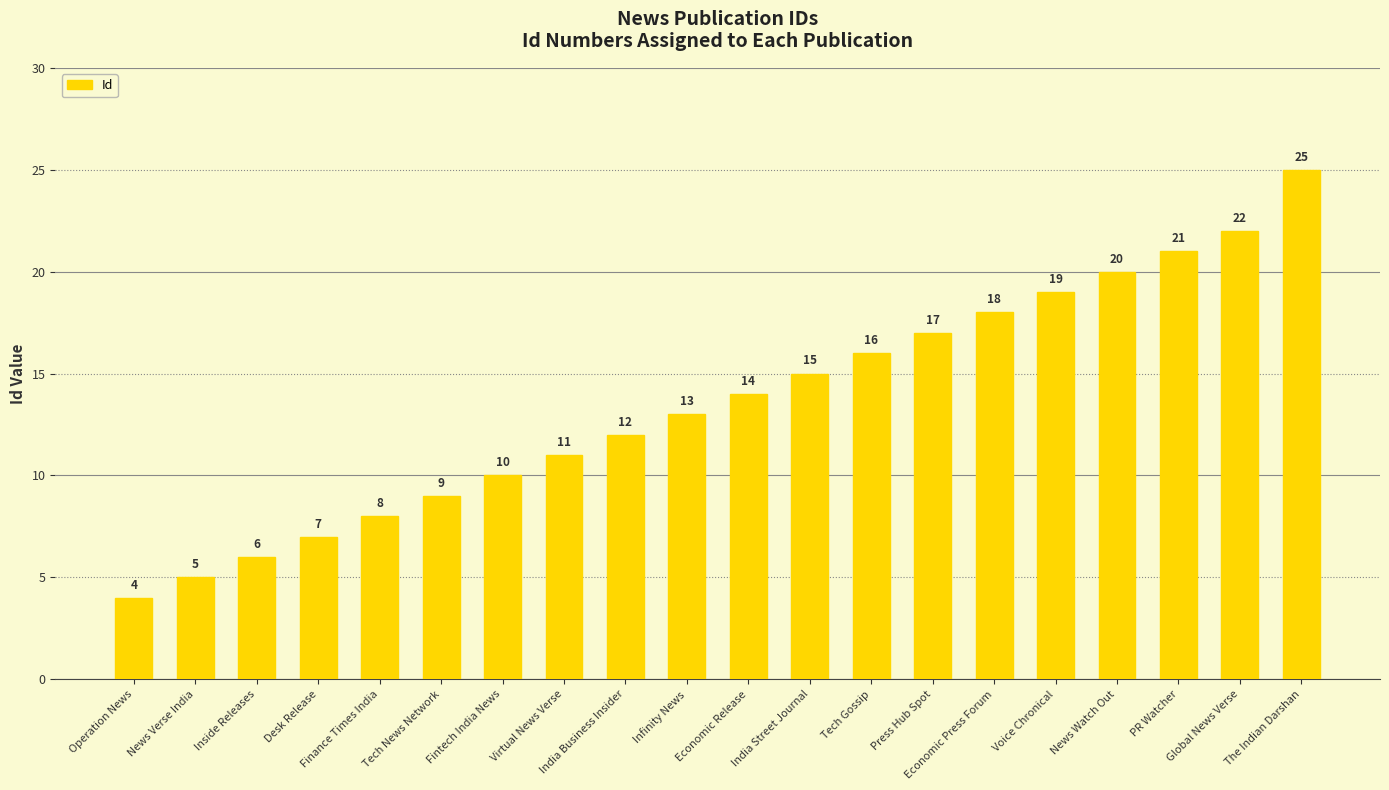

What is the sum of all values?

272